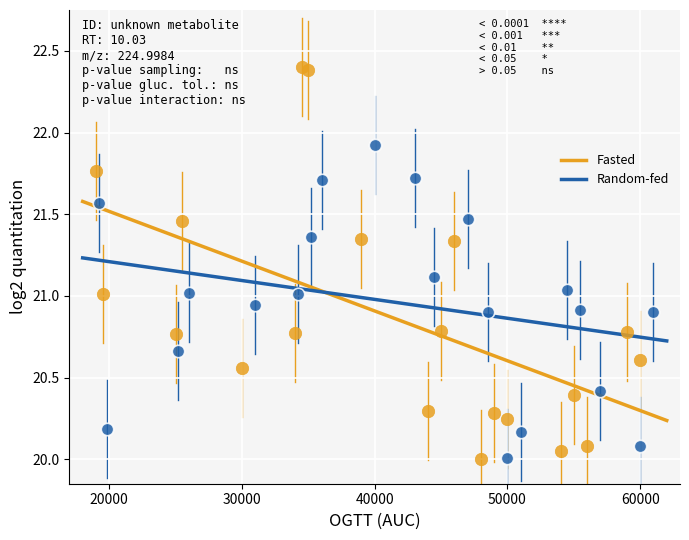

Which series has the largest Y range (max minus min)?

Fasted